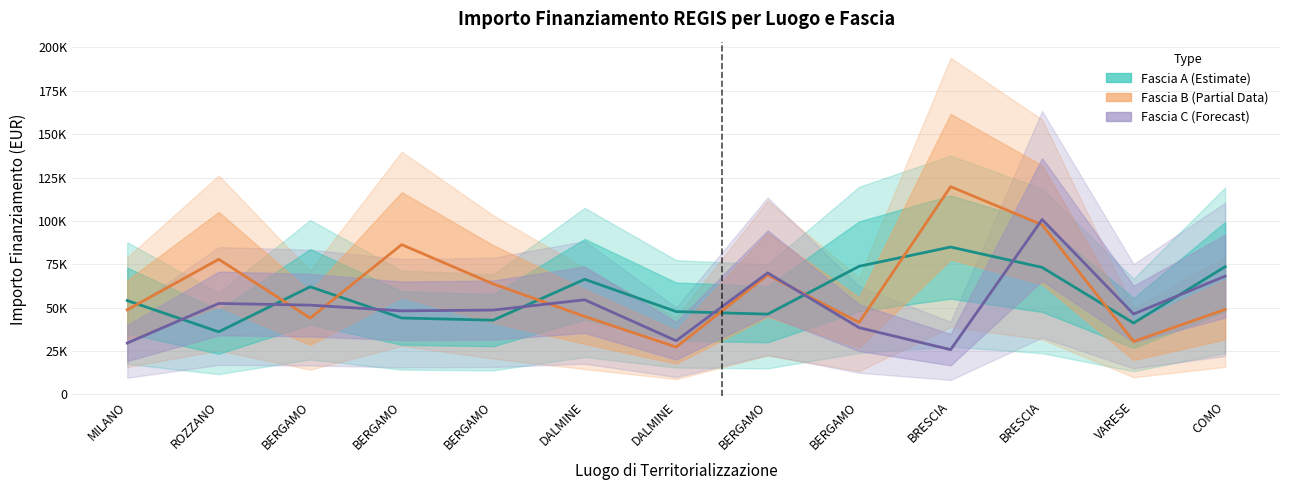

How many lines are shown in the chart?

3